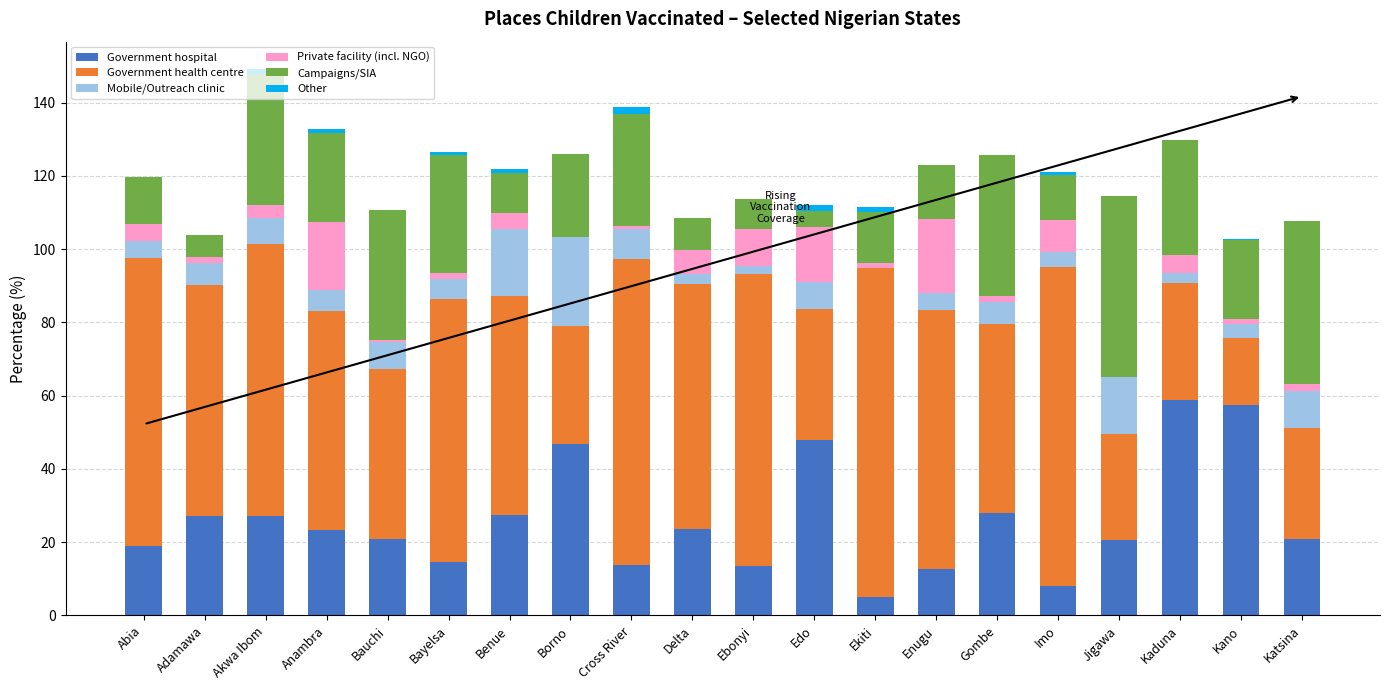

What is the total value across all series at Borno?

125.9